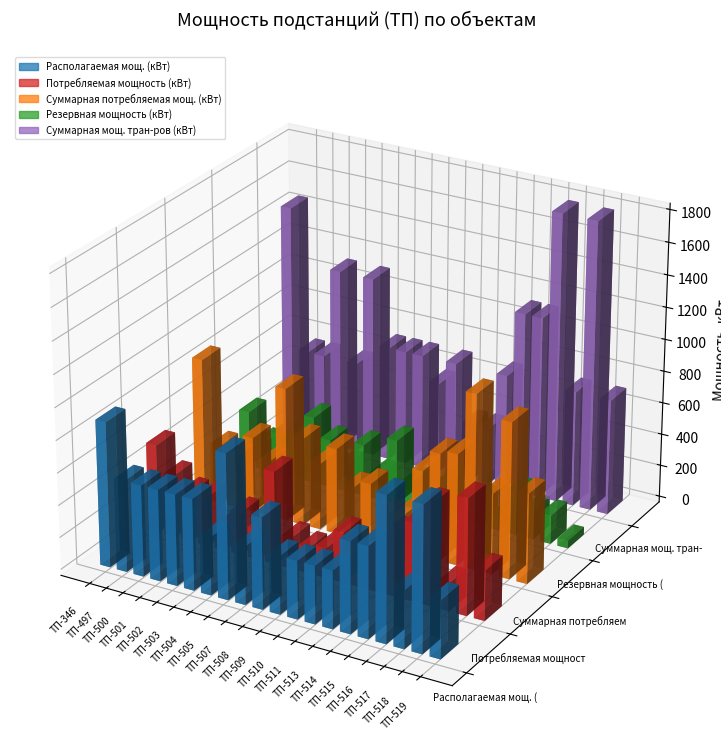

Which category has the lowest value in the Потребляемая мощность (кВт) series?

ТП-511